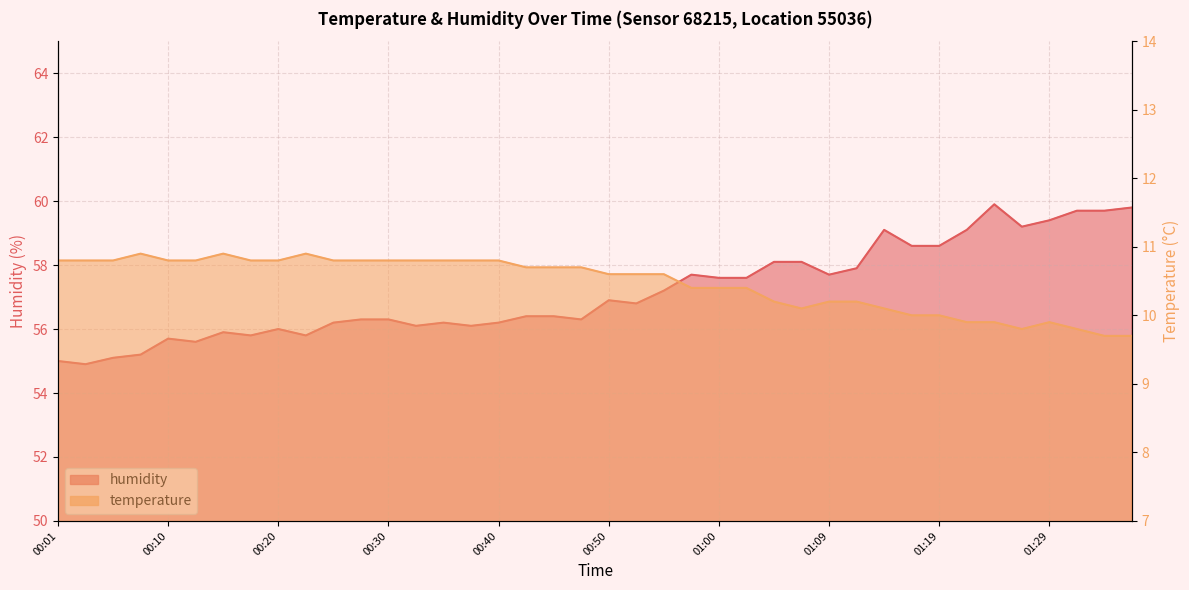

Reading right to left, extract all data points from this chart.

temperature: 9.7	9.7	9.8	9.9	9.8	9.9	9.9	10.0	10.0	10.1	10.2	10.2	10.1	10.2	10.4	10.4	10.4	10.6	10.6	10.6	10.7	10.7	10.7	10.8	10.8	10.8	10.8	10.8	10.8	10.8	10.9	10.8	10.8	10.9	10.8	10.8	10.9	10.8	10.8	10.8
humidity: 59.8	59.7	59.7	59.4	59.2	59.9	59.1	58.6	58.6	59.1	57.9	57.7	58.1	58.1	57.6	57.6	57.7	57.2	56.8	56.9	56.3	56.4	56.4	56.2	56.1	56.2	56.1	56.3	56.3	56.2	55.8	56.0	55.8	55.9	55.6	55.7	55.2	55.1	54.9	55.0